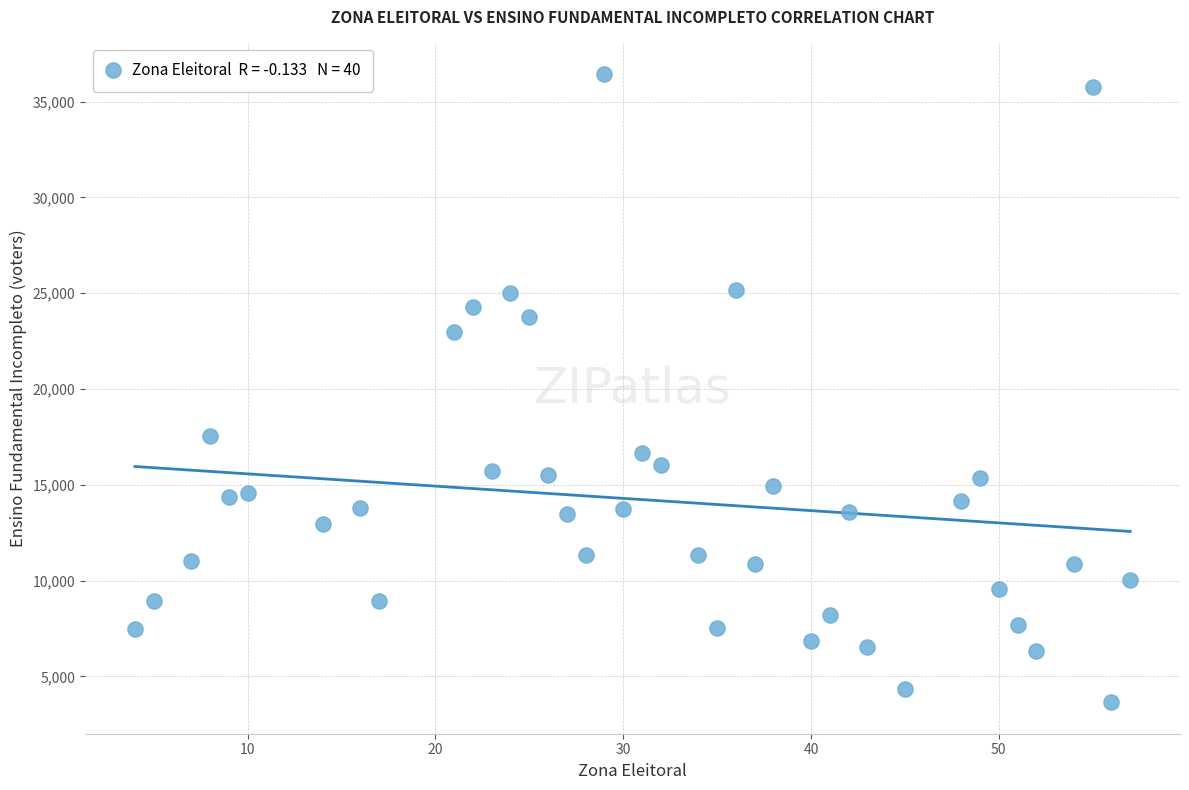

What Y value in the scatter plot is closest to 20047?

17540